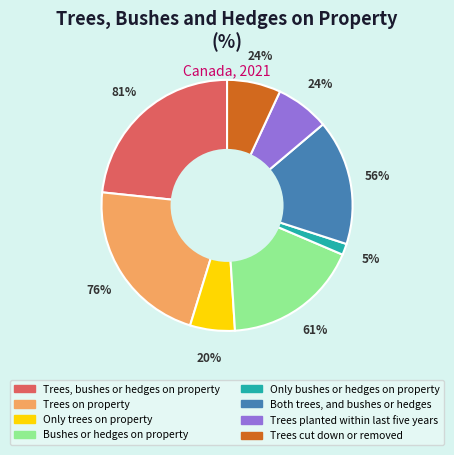

How many segments does this pie chart have?

8